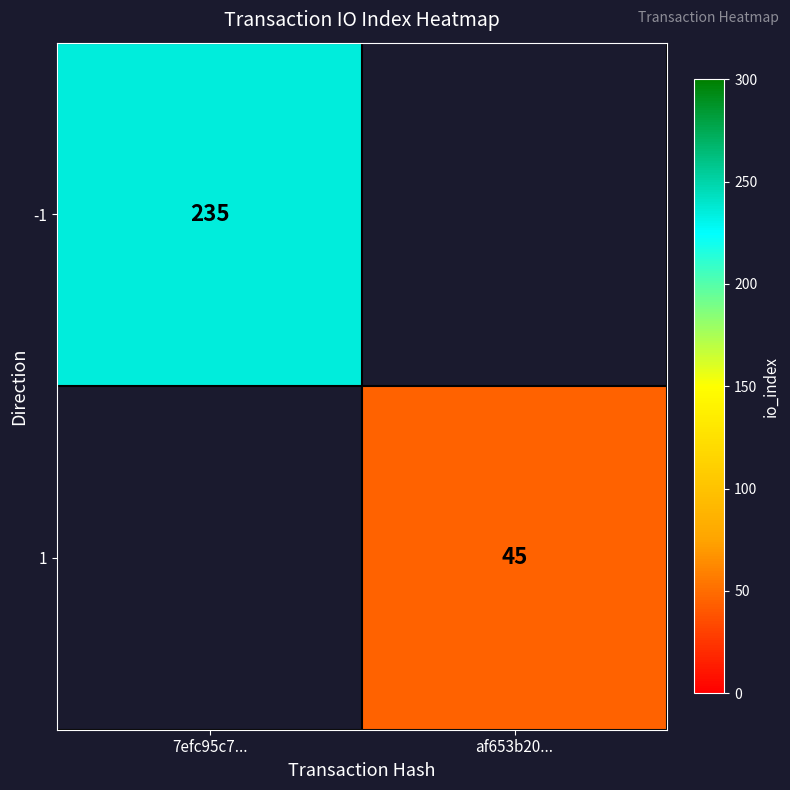

How many distinct data groups are displayed?

2